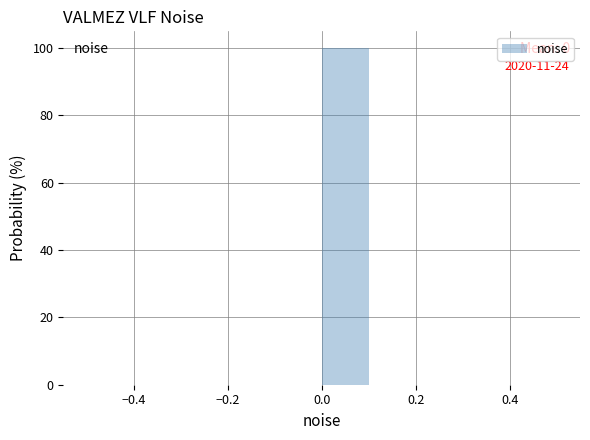

Over which range of the x-axis is the bar tallest?

0.0 to 0.1